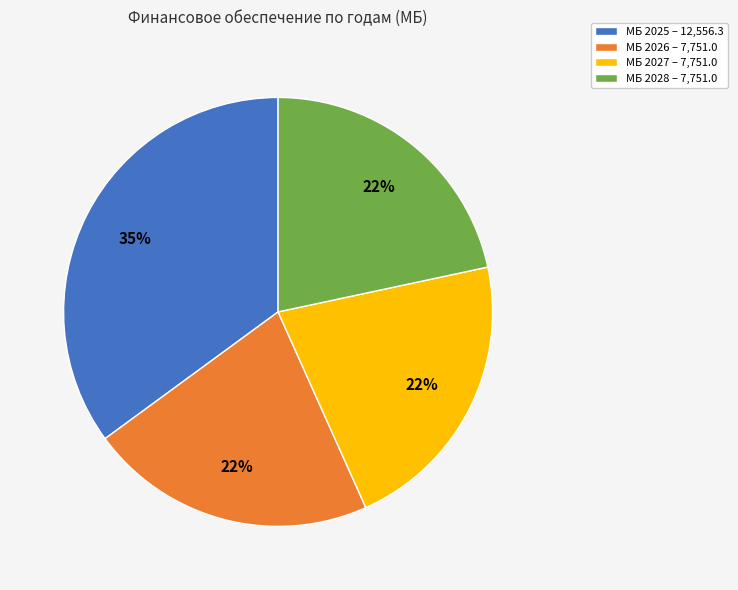

To the nearest percent, what portion does МБ 2028 – 7,751.0 represent?

22%